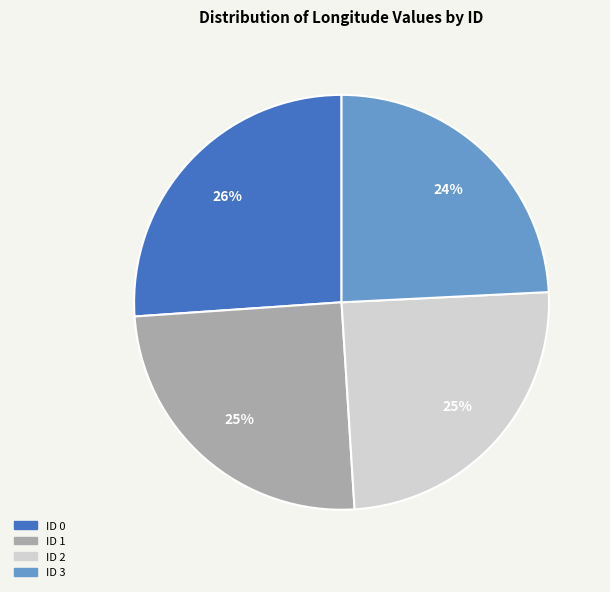

Is there a majority slice in this chart?

No